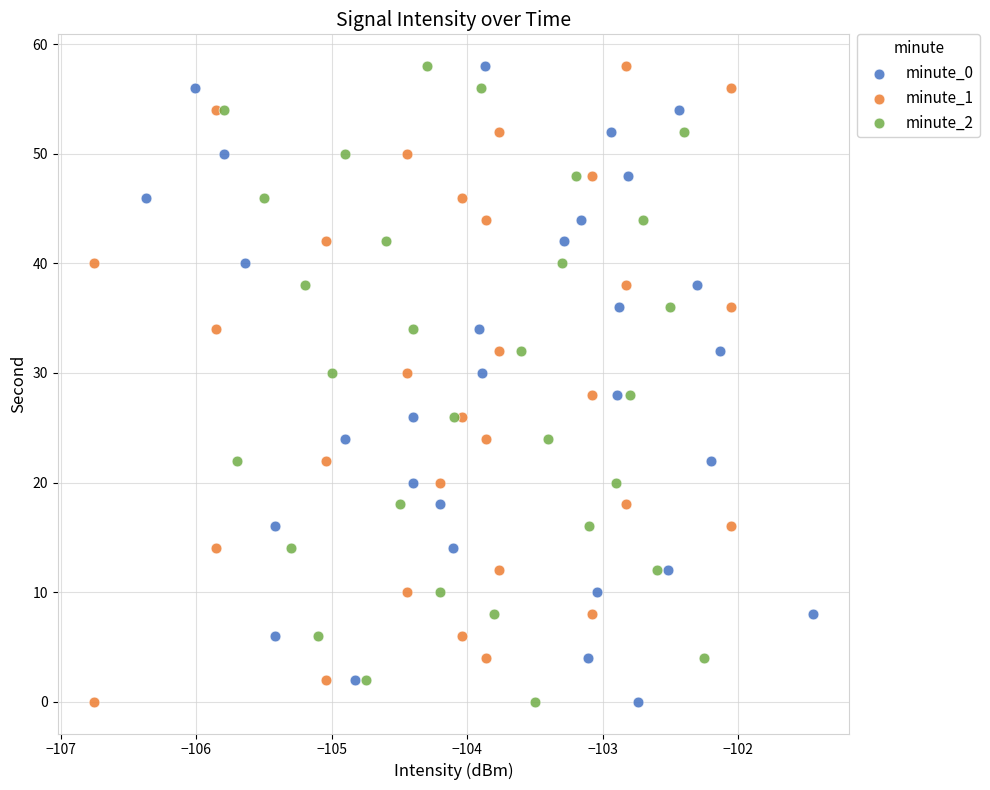

What are all the series names shown in the legend?

minute_0, minute_1, minute_2